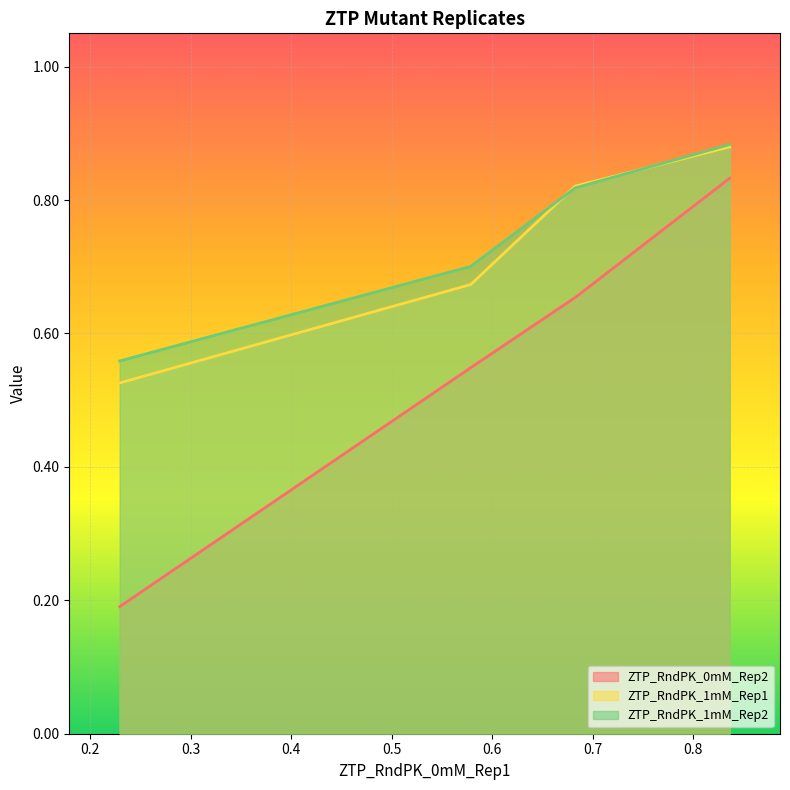

Reading left to right, extract all data points from this chart.

ZTP_RndPK_0mM_Rep2: 0.2	0.5	0.7	0.8
ZTP_RndPK_1mM_Rep1: 0.5	0.7	0.8	0.9
ZTP_RndPK_1mM_Rep2: 0.6	0.7	0.8	0.9